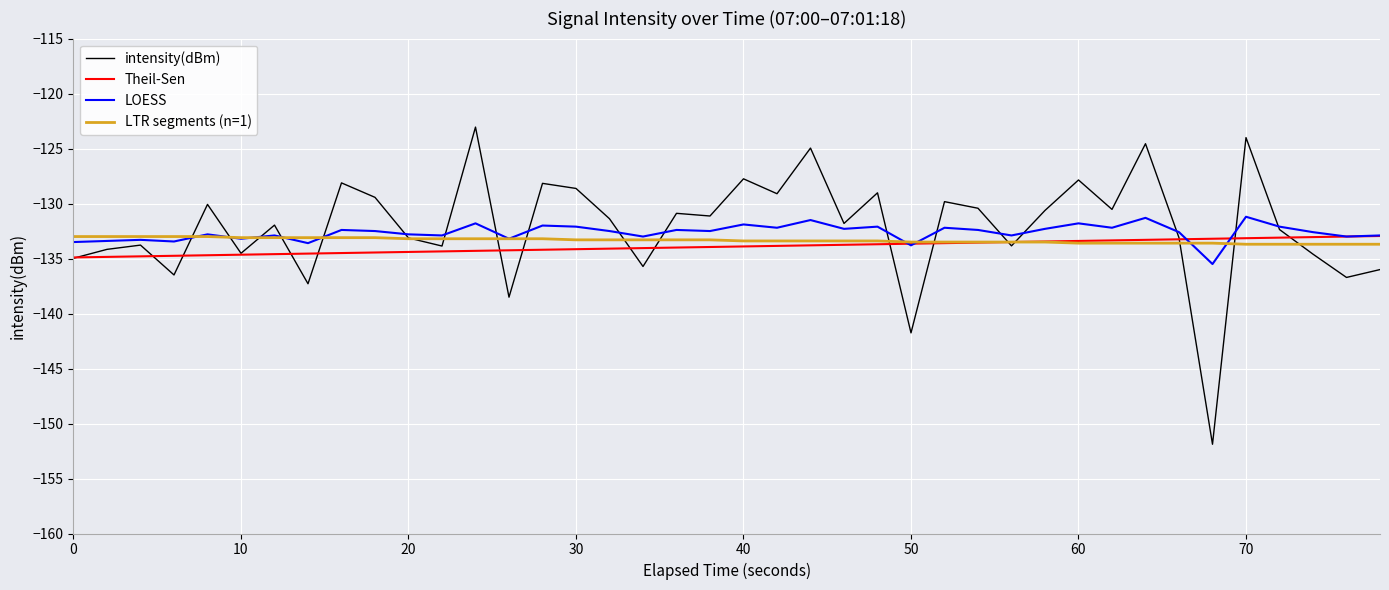

Which series has the widest spread of values?

intensity(dBm)